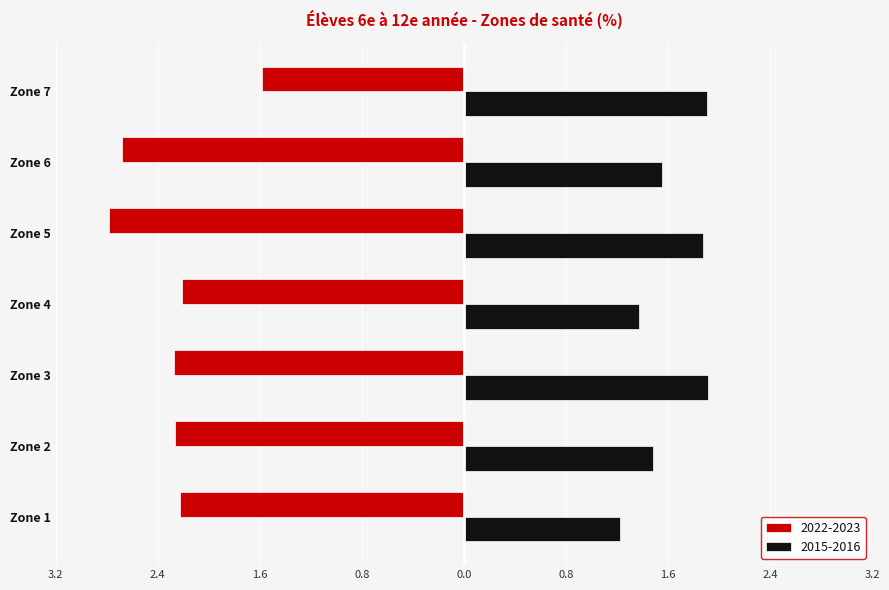

What are all the series names shown in the legend?

2022-2023, 2015-2016